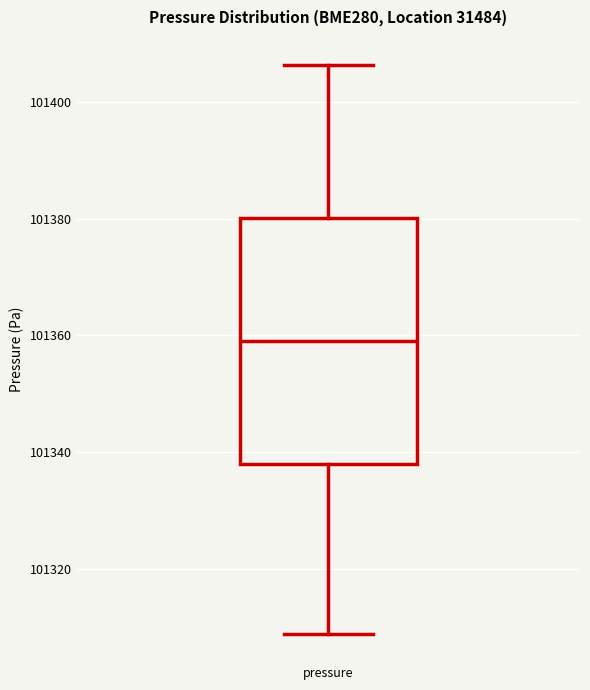

Read this box plot against the y-axis: the position of the median line, the range covered by the box, and the ends of both whiskers. The values are not printed on the chart, so give them approximately, as read against the axis.

median 101360, box 101338 to 101380, whiskers 101308 to 101406